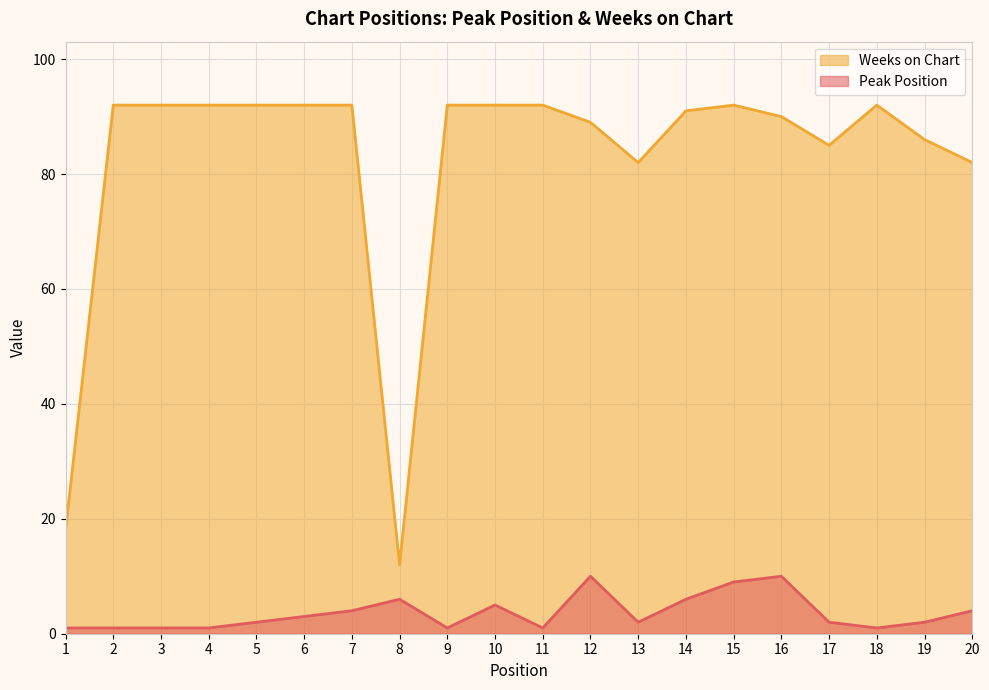

What are all the series names shown in the legend?

Weeks on Chart, Peak Position